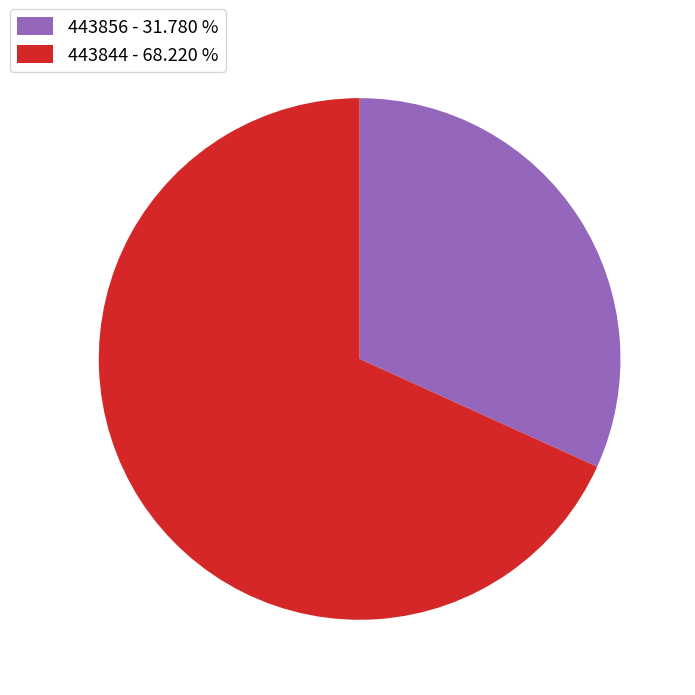

Count the number of slices in the pie.

2